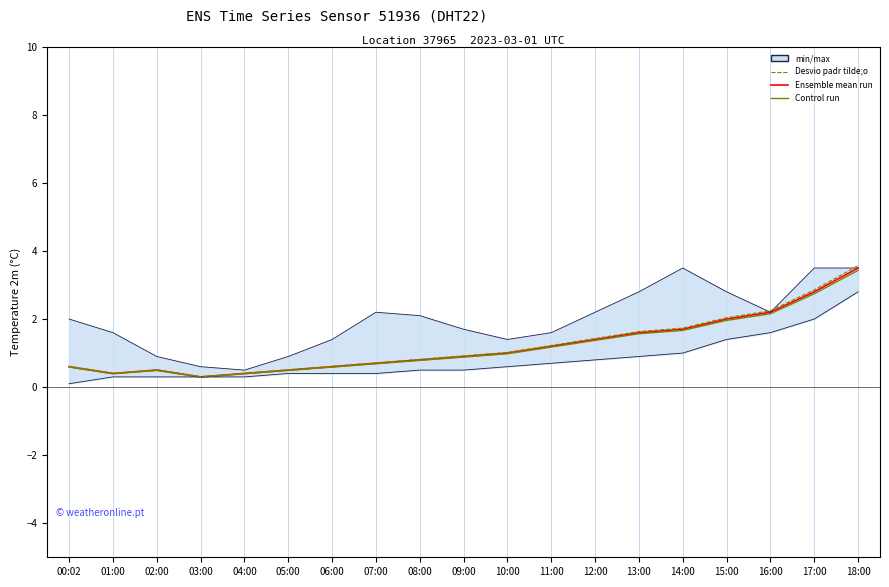

True or false: Desvio padr tilde;o and Control run intersect in this chart.

False